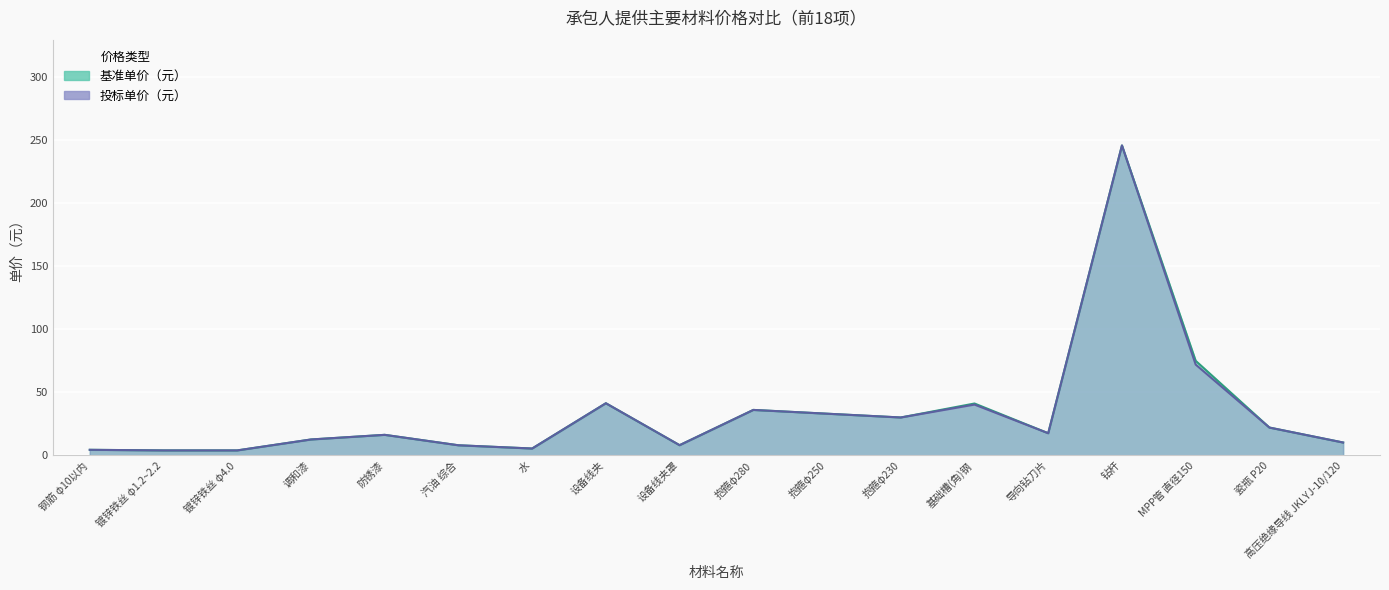

Is the value of 基准单价（元） at 调和漆 greater than the value of 投标单价（元） at 抱箍φ230?

No